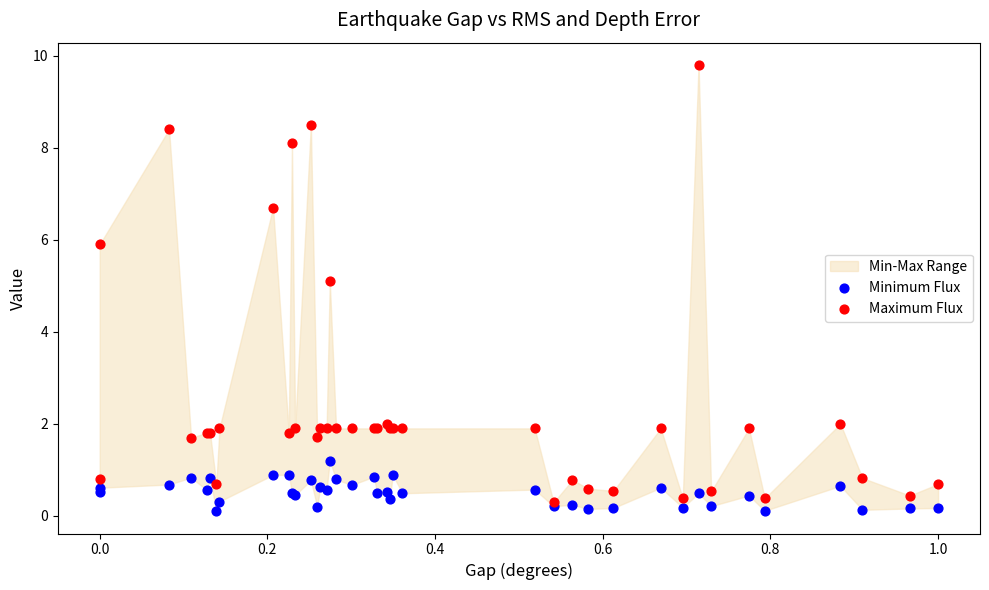

Across all series, what Y value is closest to 4?

5.1